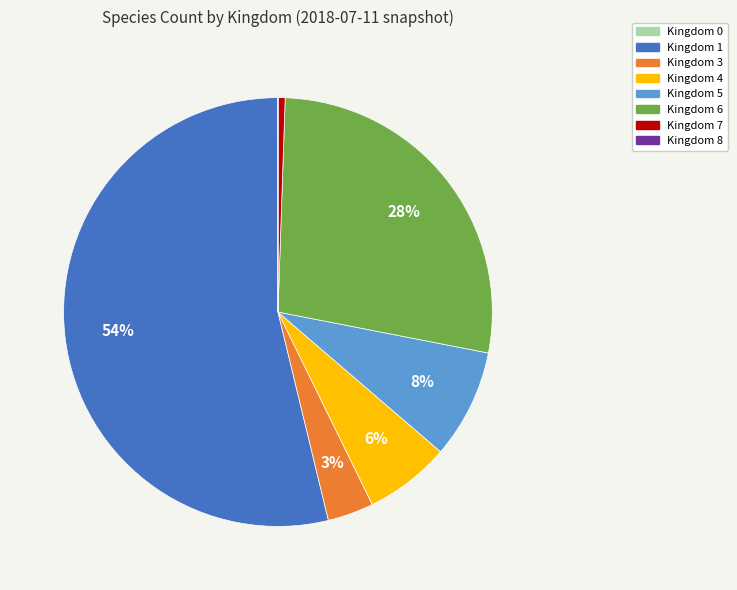

Does Kingdom 1 account for over 50% of the chart?

Yes